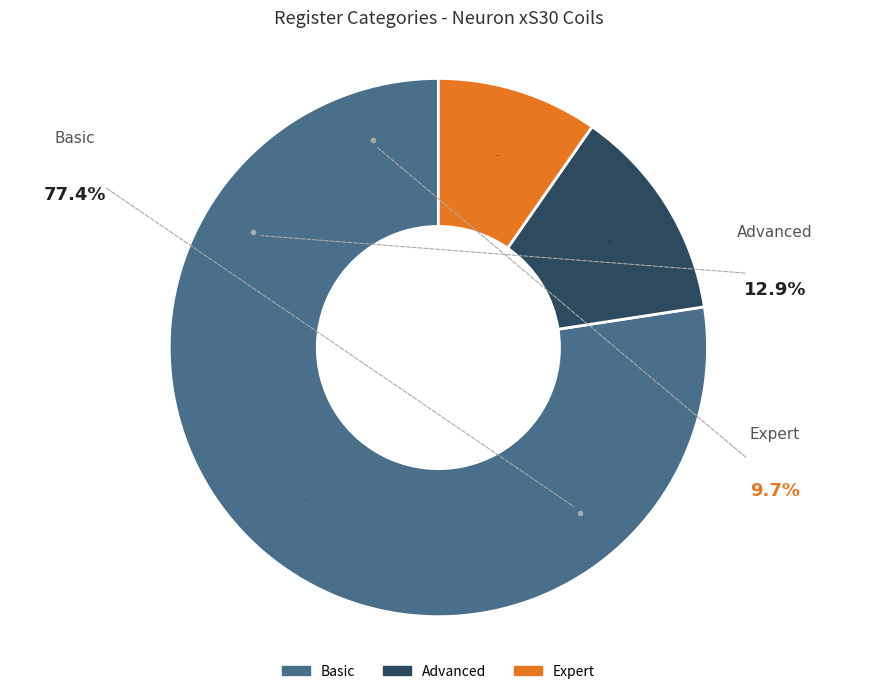

Count the number of slices in the pie.

3